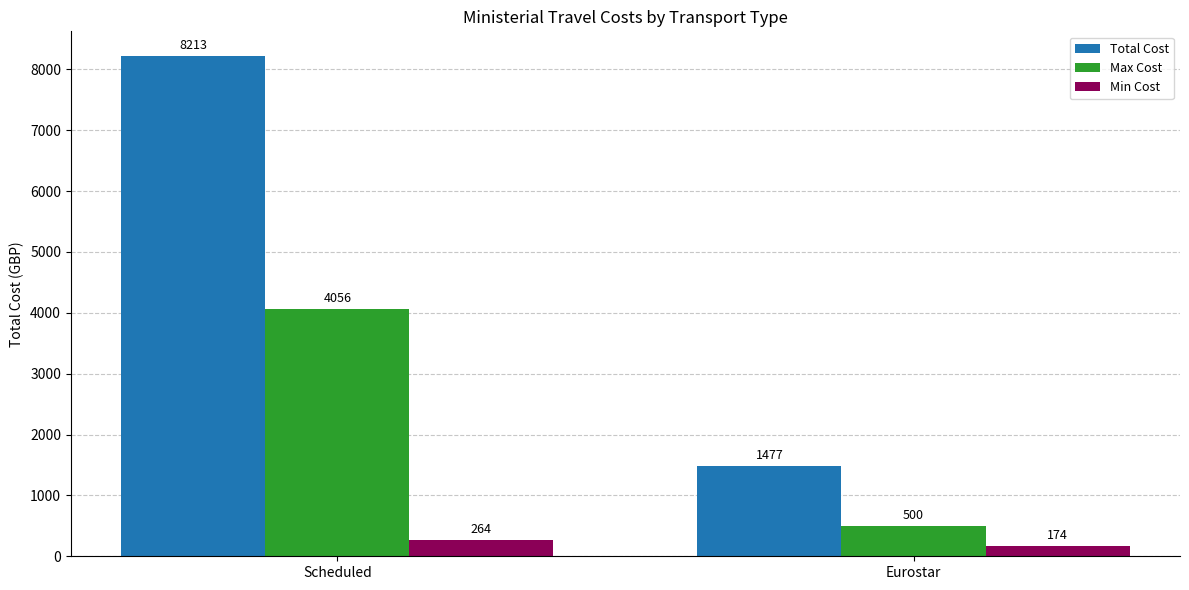

What are all the series names shown in the legend?

Total Cost, Max Cost, Min Cost